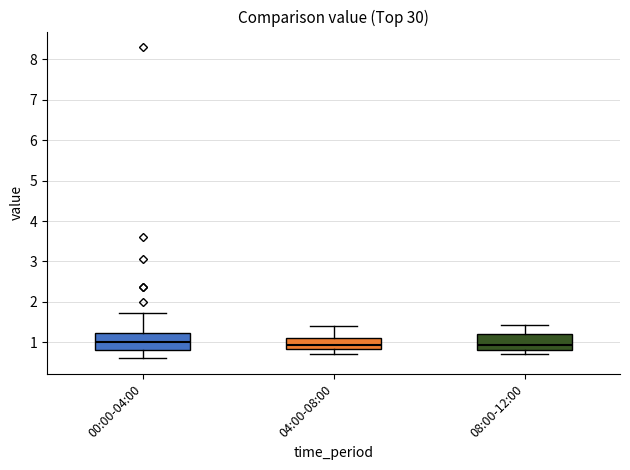

Reading left to right, transcribe this box plot: for each box, give where its median line is, the range the box spans, and where its two whiskers end, as read against the y-axis. The values are not printed on the chart, so give them approximately, as read against the axis.

00:00-04:00: median 1.0, box 0.8 to 1.2, whiskers 0.6 to 1.7
04:00-08:00: median 0.9, box 0.8 to 1.1, whiskers 0.7 to 1.4
08:00-12:00: median 0.9, box 0.8 to 1.2, whiskers 0.7 to 1.4